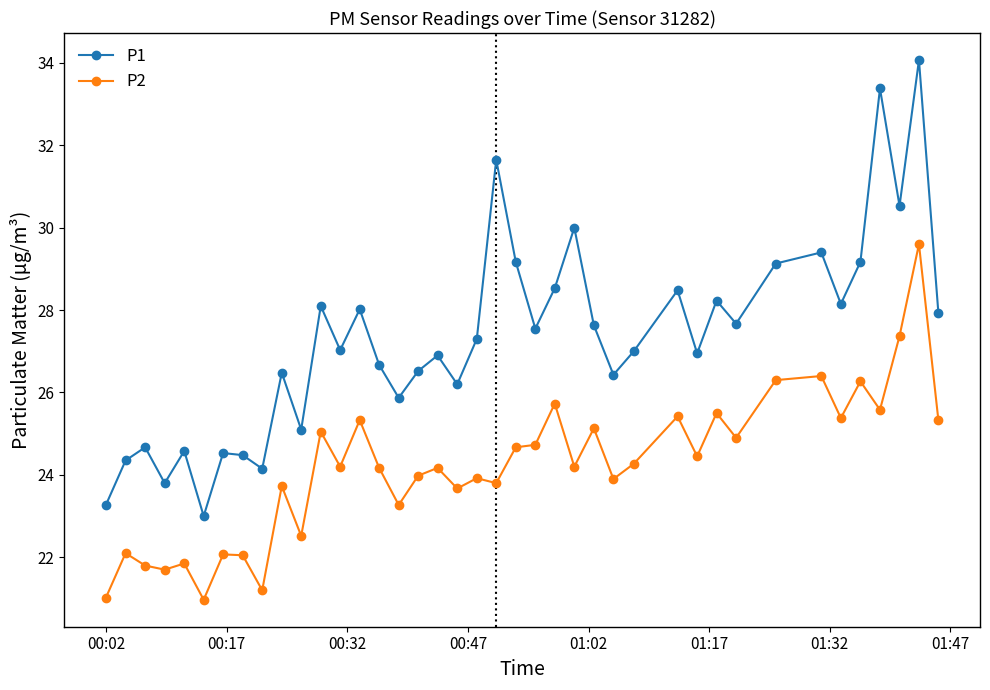

Which series has the largest total across all categories?

P1